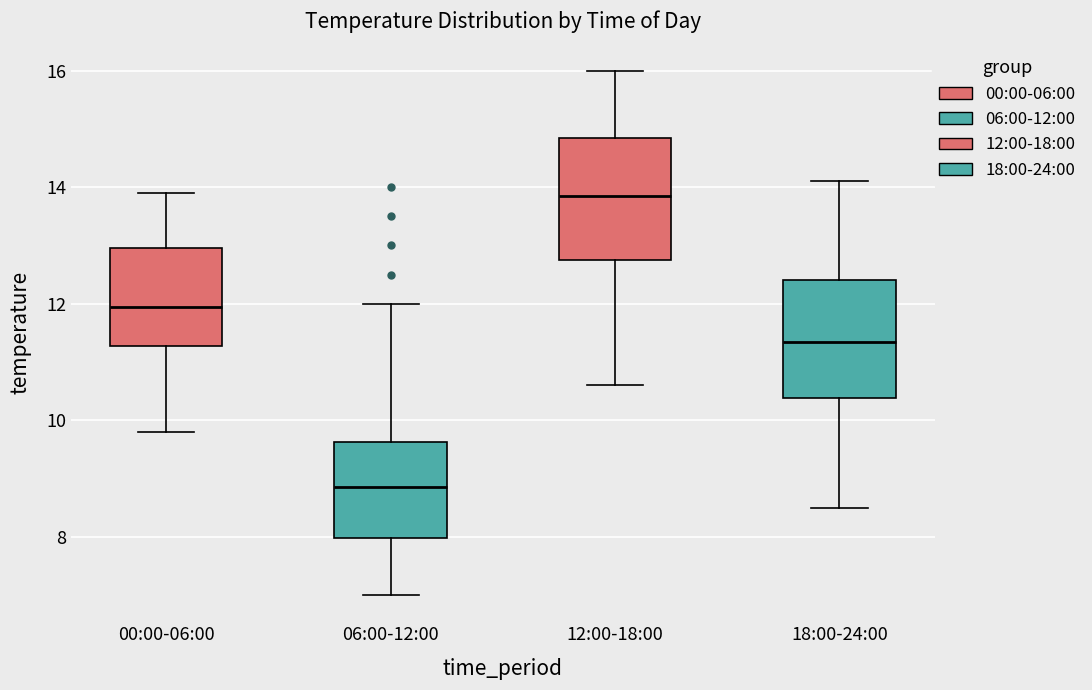

Reading left to right, transcribe this box plot: for each box, give where its median line is, the range the box spans, and where its two whiskers end, as read against the y-axis. The values are not printed on the chart, so give them approximately, as read against the axis.

00:00-06:00: median 12.0, box 11.2 to 13.0, whiskers 9.8 to 14.0
06:00-12:00: median 8.8, box 8.0 to 9.6, whiskers 7.0 to 12.0
12:00-18:00: median 13.8, box 12.8 to 14.8, whiskers 10.6 to 16.0
18:00-24:00: median 11.4, box 10.4 to 12.4, whiskers 8.6 to 14.2